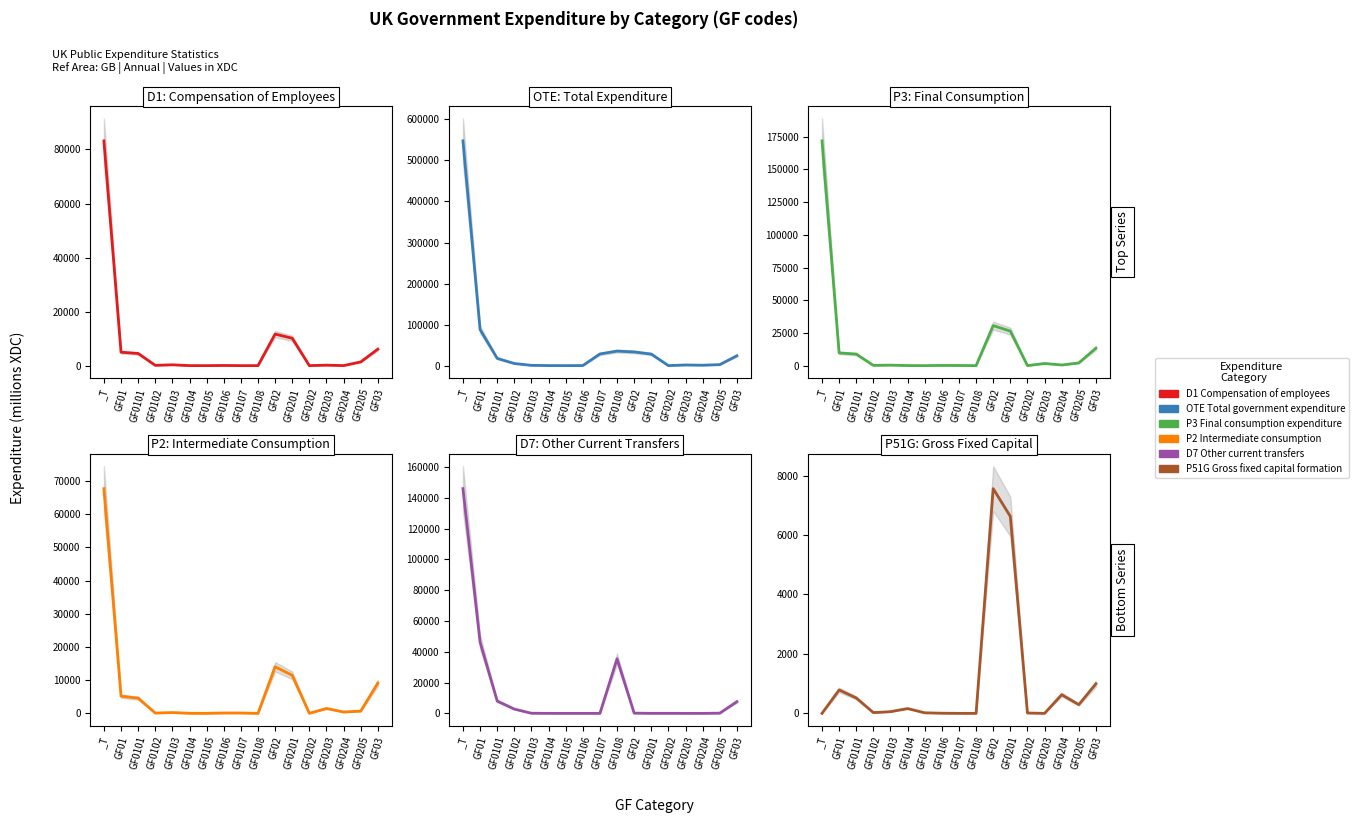

In P2 Intermediate consumption, how many points are lower than both neighbors (excluding endpoints)?

5